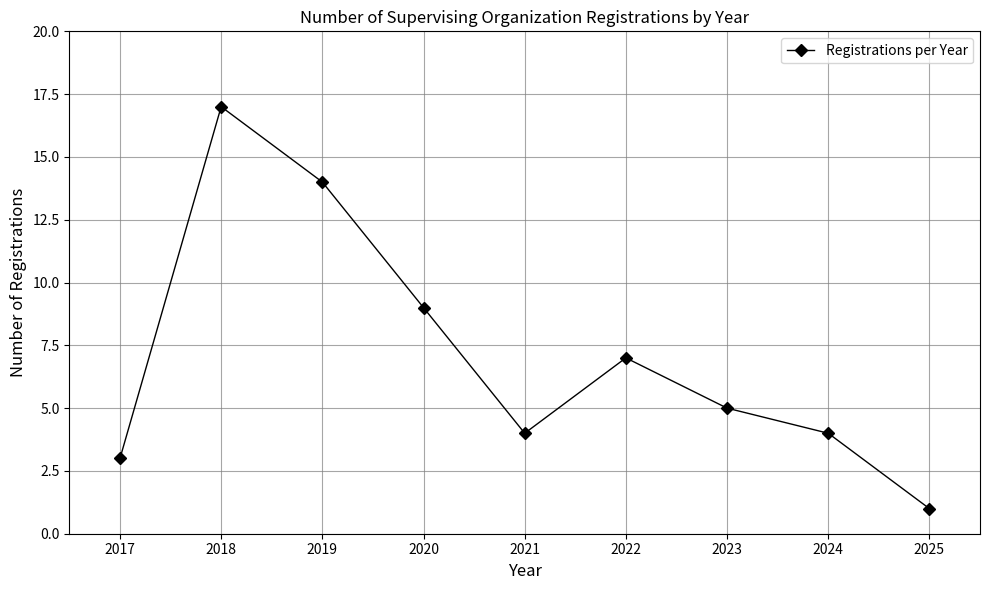

What is the minimum value shown in the chart?

1